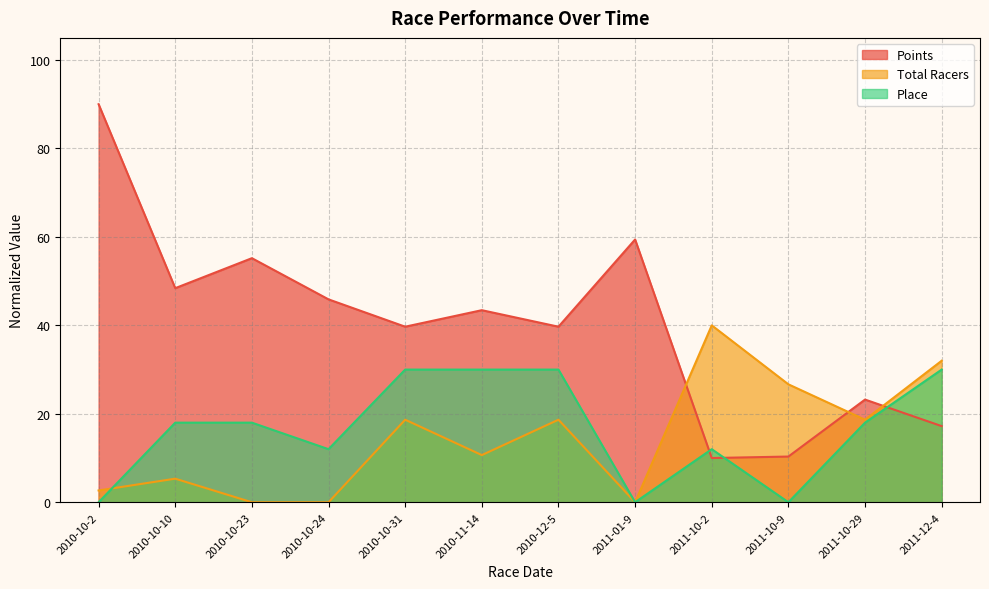

Where is the first local minimum for Place?

2010-10-24